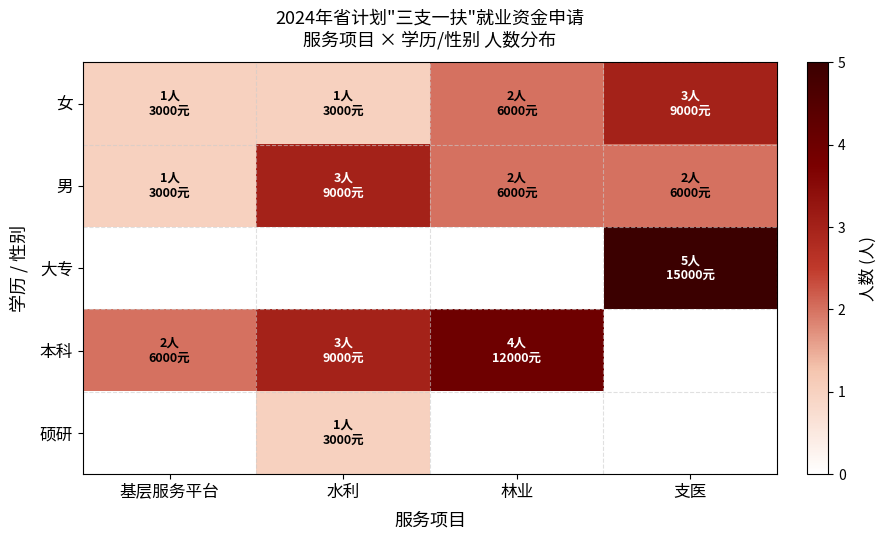

The 女 series shows 2.0 at 林业. True or false?

True